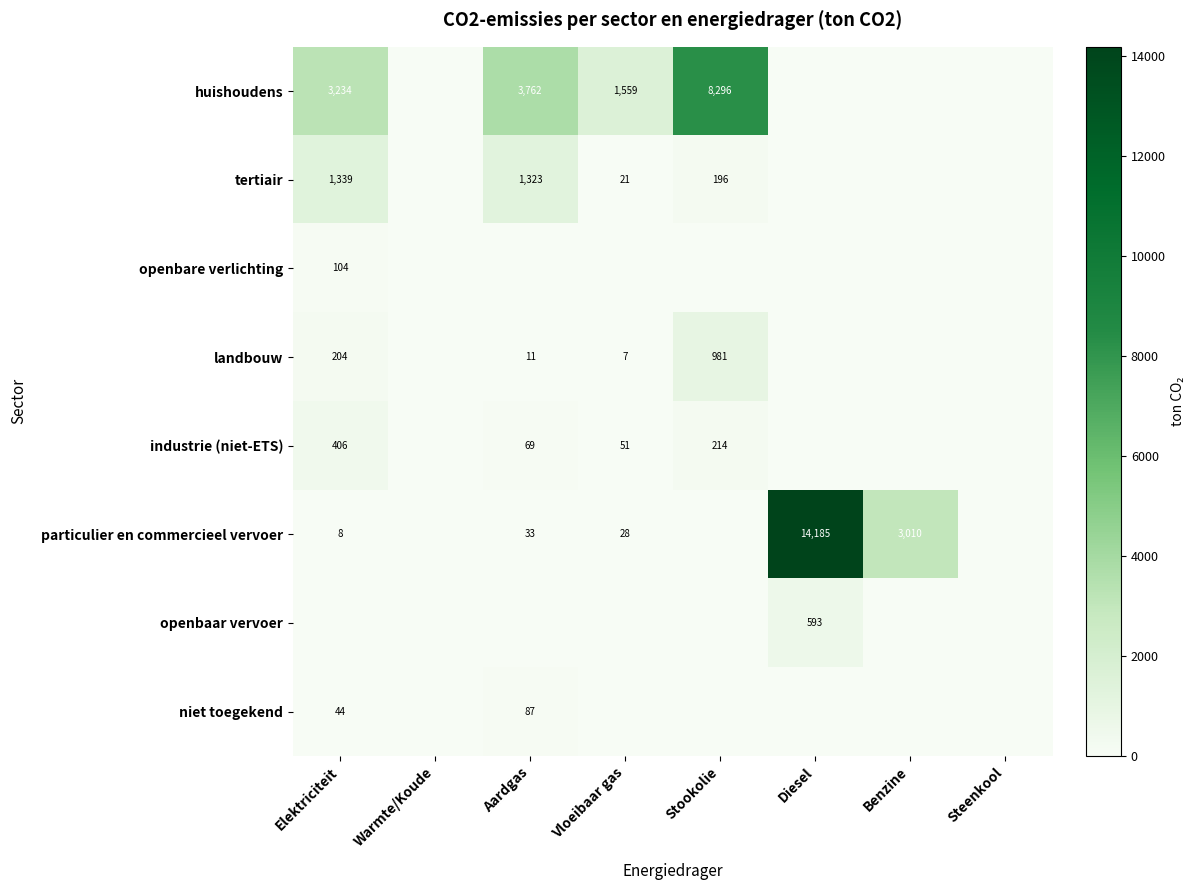

Between Warmte/Koude and Vloeibaar gas, which is larger?

Vloeibaar gas